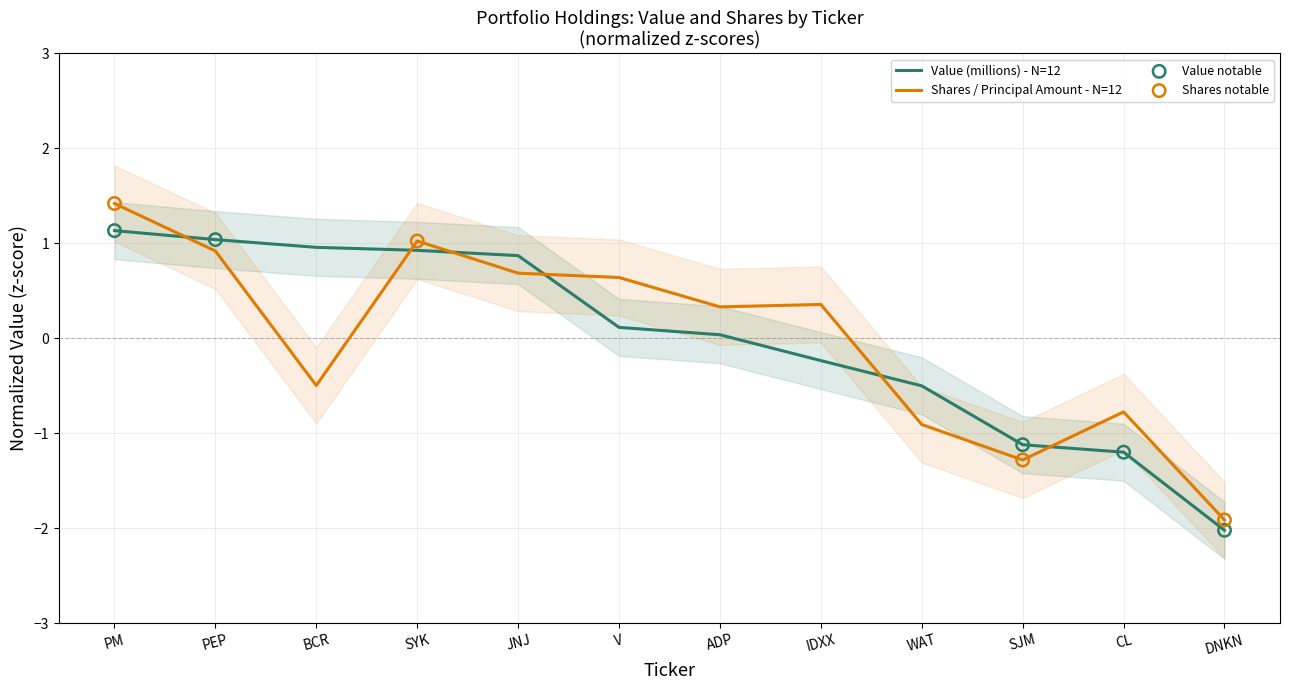

At which category is the sum across all series the highest?

PM